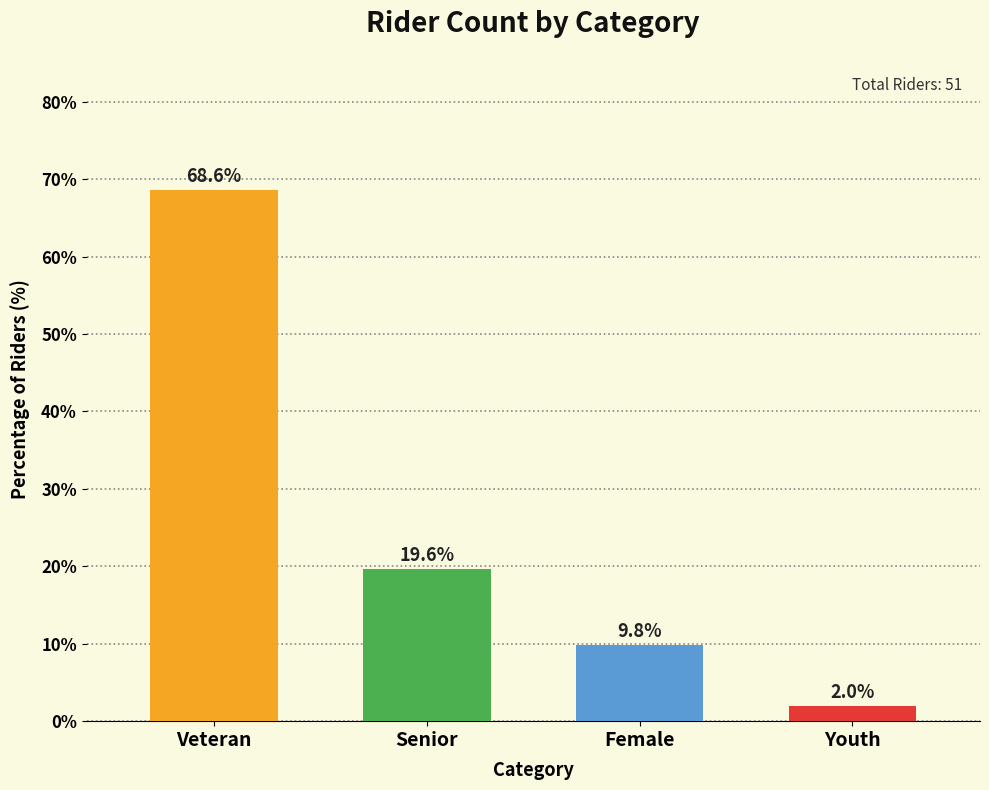

What is the average value?

25.0